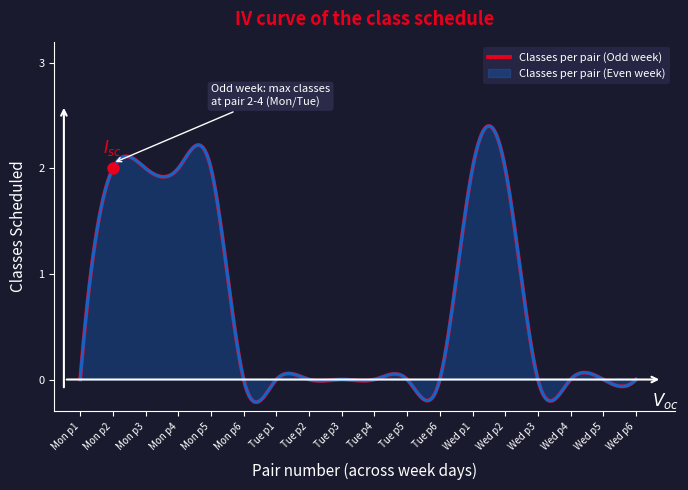

What are all the series names shown in the legend?

Classes per pair (Odd week), Classes per pair (Even week)